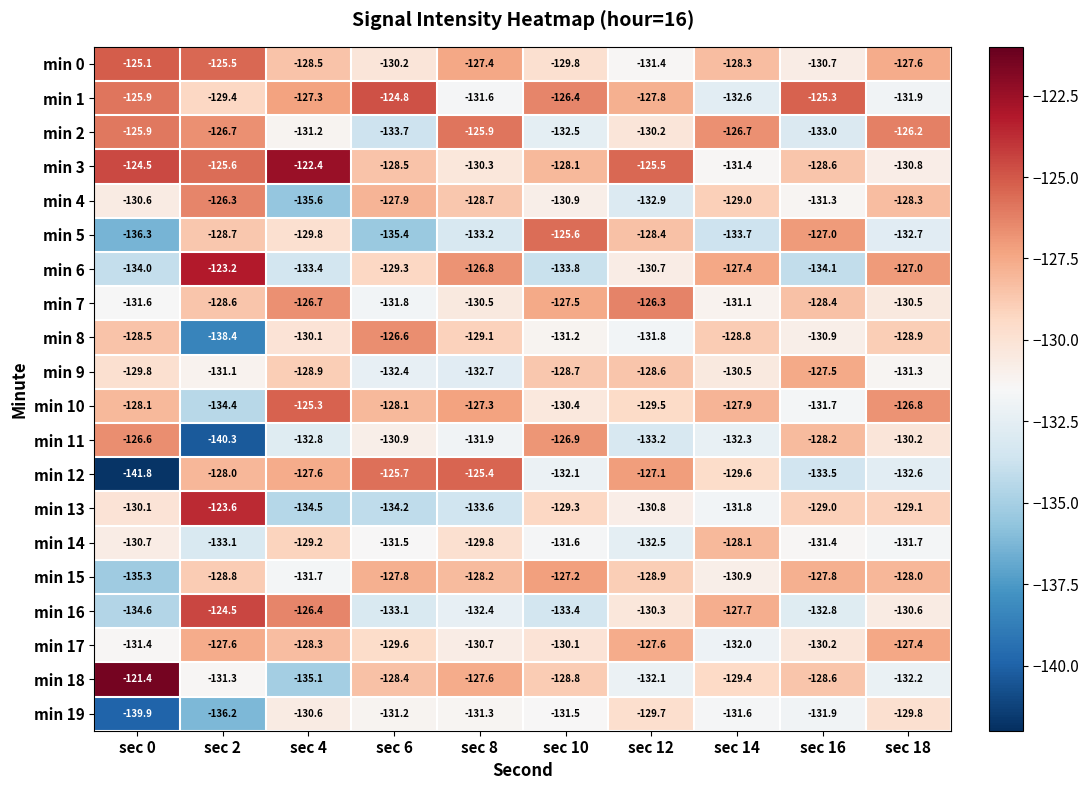

Which category has the lowest value across all series?

sec 0